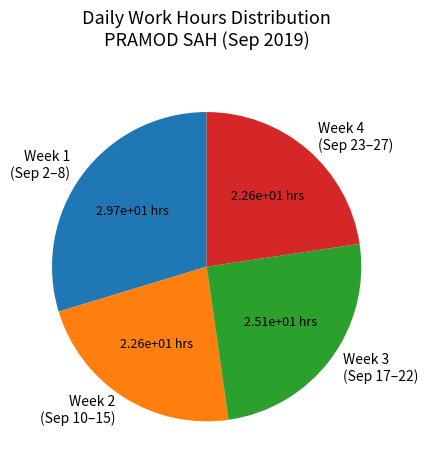

Is the sum of Week 3 (Sep 17–22) and Week 4 (Sep 23–27) greater than half?

No